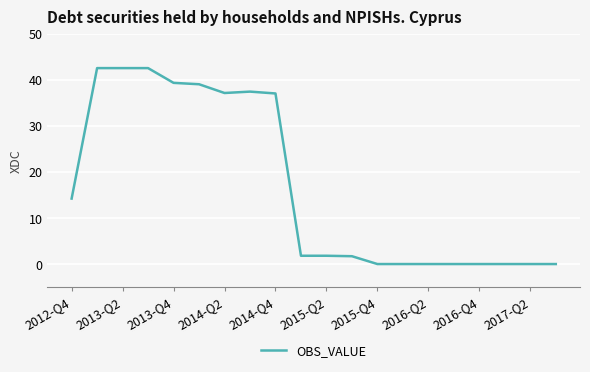

How many lines are shown in the chart?

1